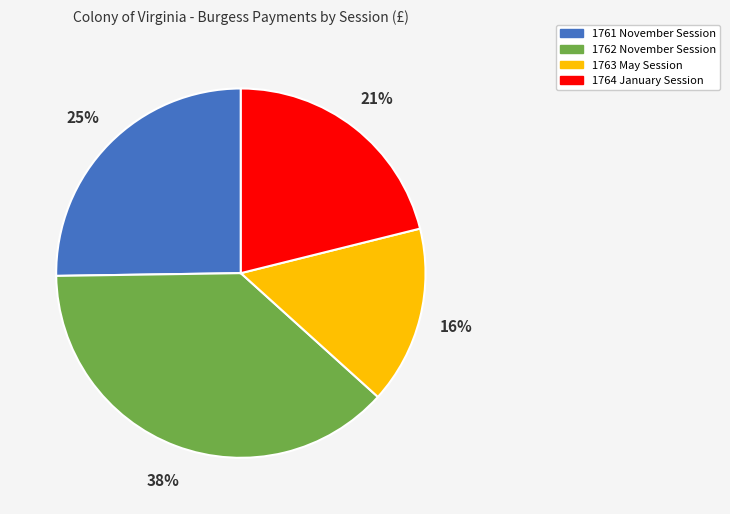

Is it true that 1762 November Session is 51% of the pie?

False